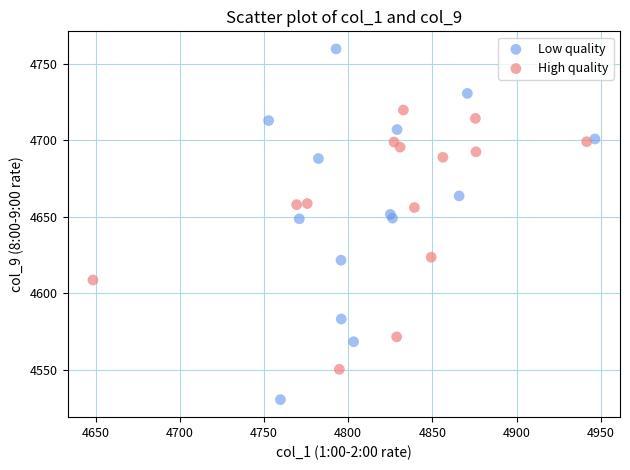

What are all the series names shown in the legend?

Low quality, High quality